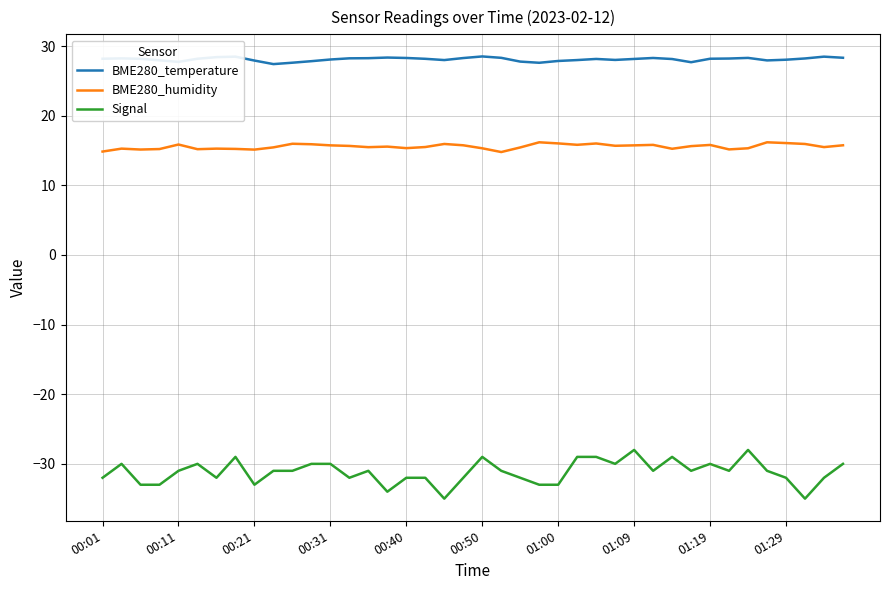

Rank the series by their average value, from lowest to highest.

Signal, BME280_humidity, BME280_temperature